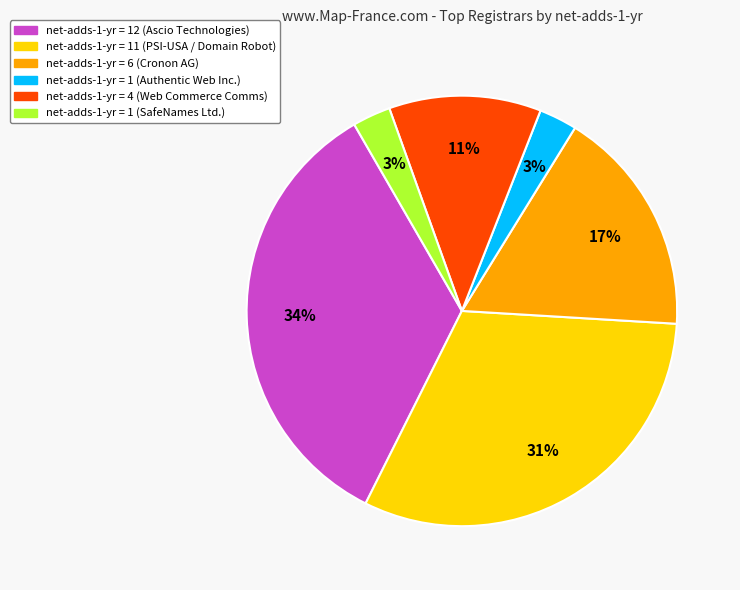

Is there a majority slice in this chart?

No